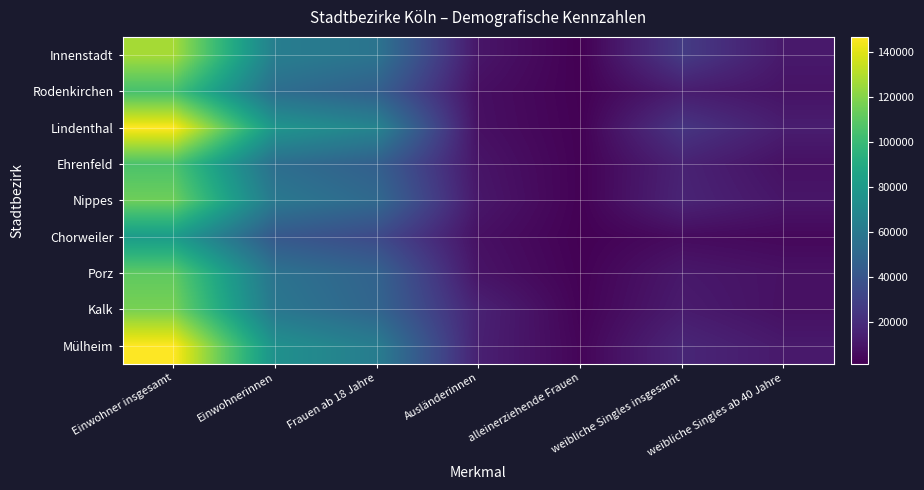

What is the spread (max minus min) of values at weibliche Singles ab 40 Jahre?

8644